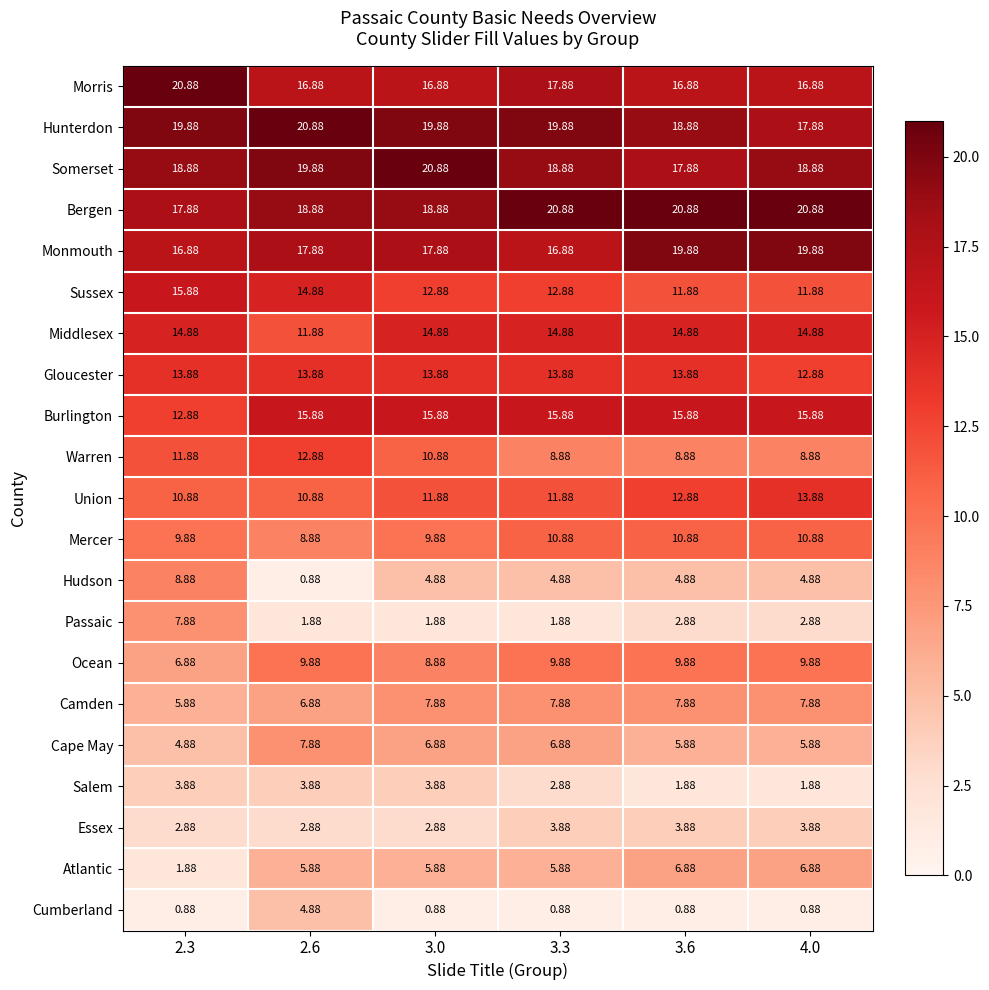

At 2.3, list the series in order from smallest to largest.

Cumberland, Atlantic, Essex, Salem, Cape May, Camden, Ocean, Passaic, Hudson, Mercer, Union, Warren, Burlington, Gloucester, Middlesex, Sussex, Monmouth, Bergen, Somerset, Hunterdon, Morris